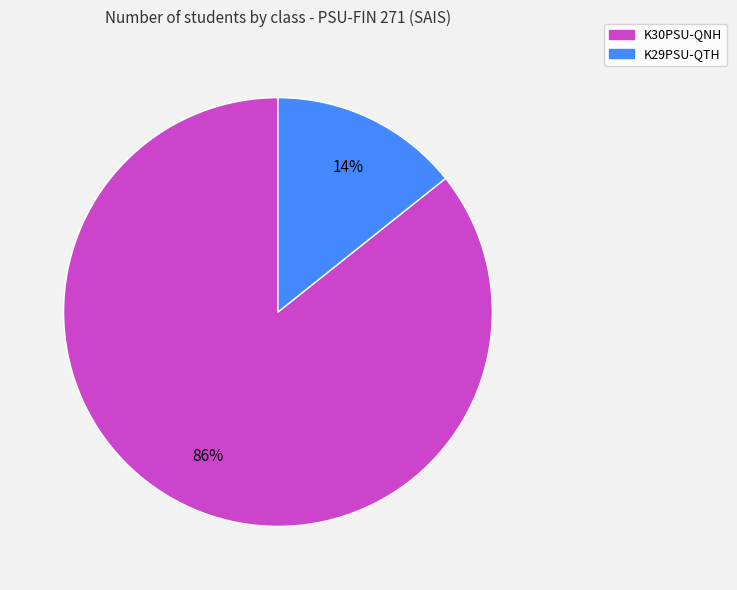

Which slice is the smallest?

K29PSU-QTH